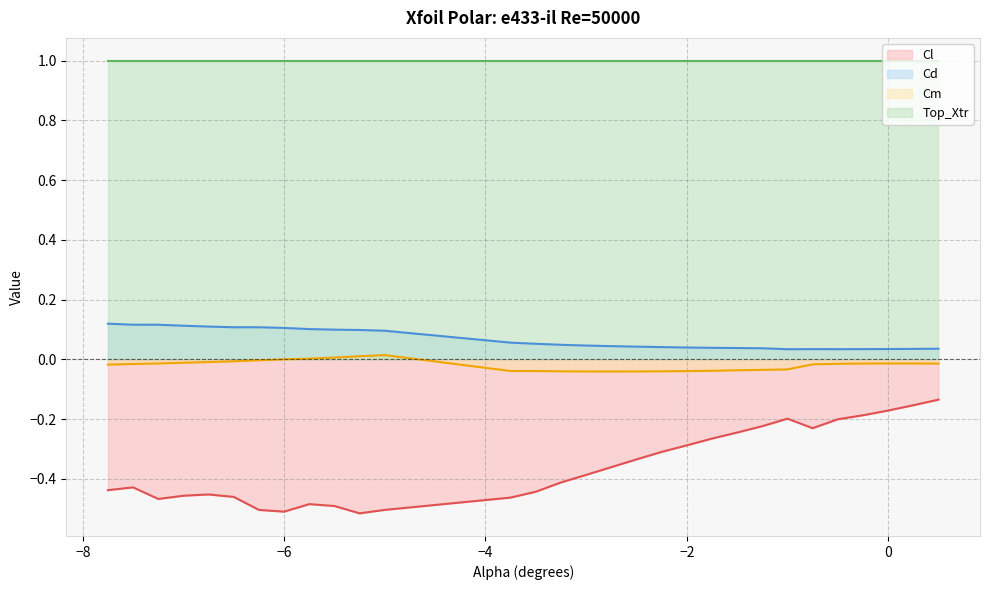

What is the total value across all series at -5.0?

-0.4